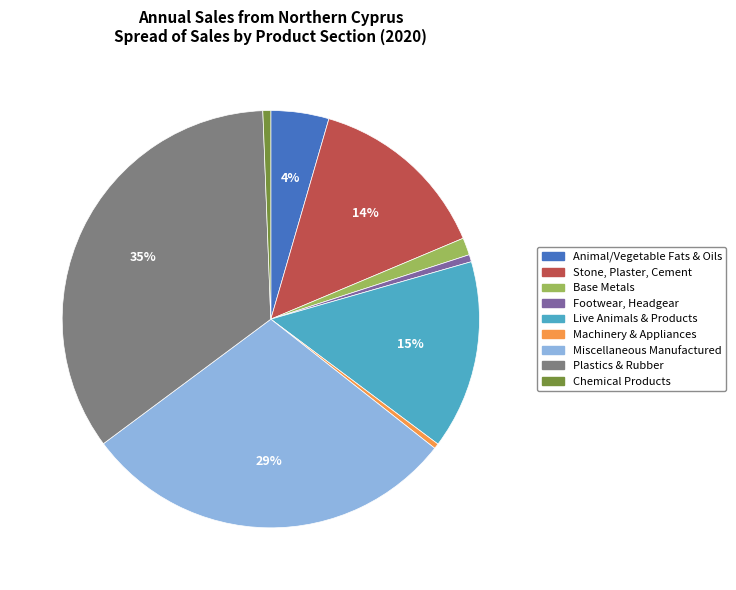

Approximately how many times larger is the value at Base Metals compared to Machinery & Appliances?

3.3